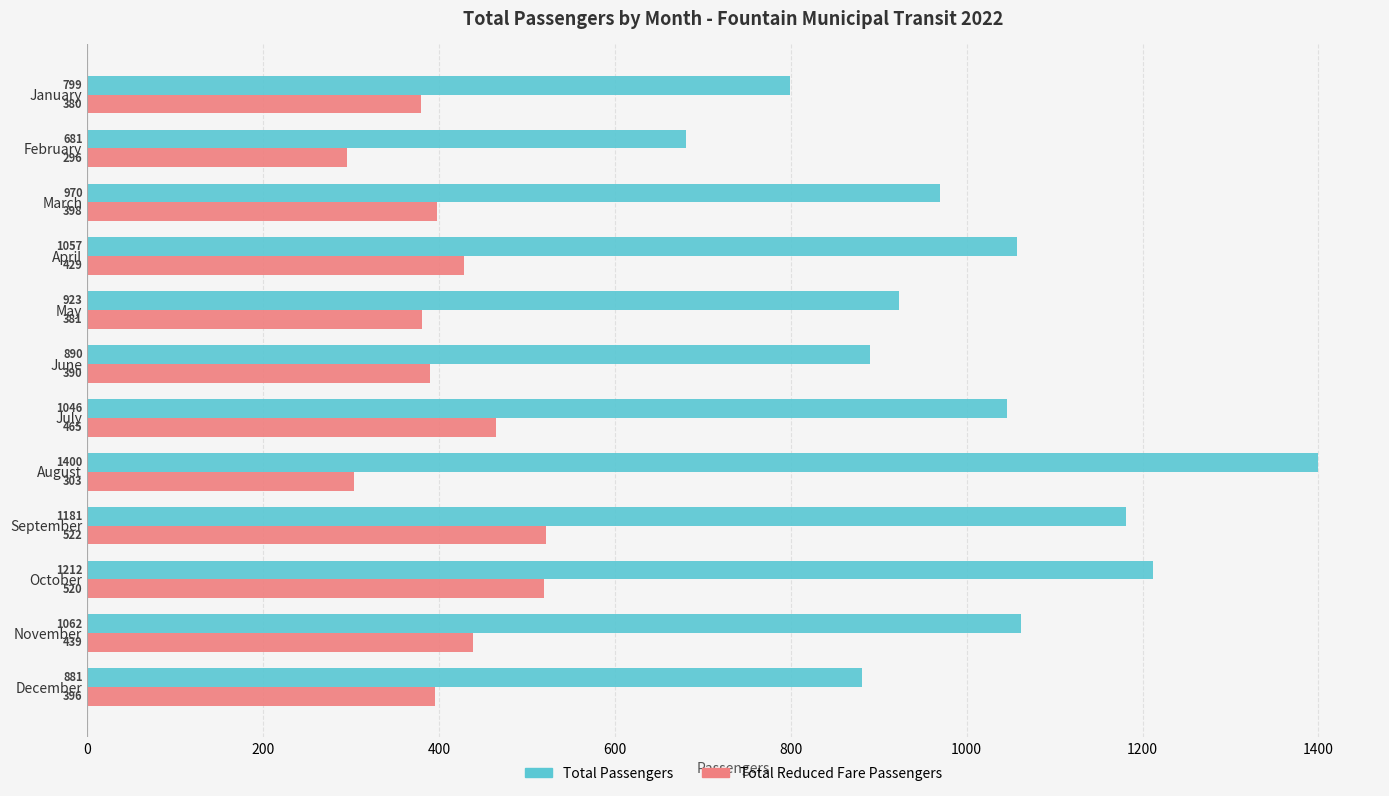

The Total Passengers series shows 923 at May. True or false?

True